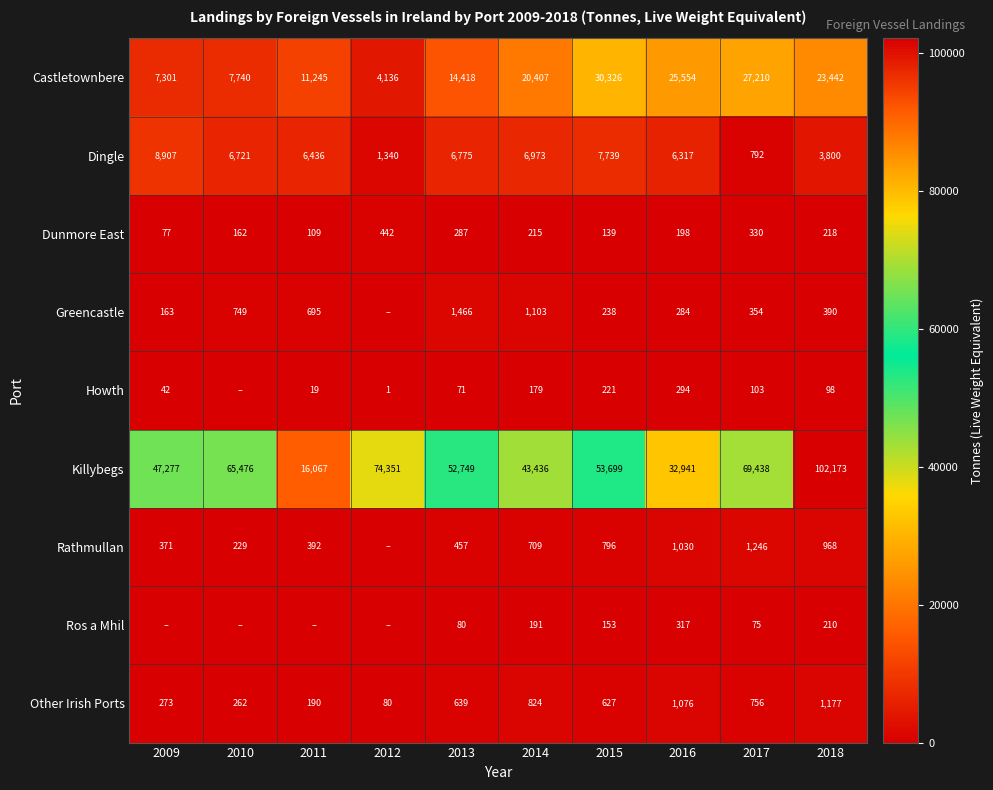

At which category is the sum across all series the highest?

2018